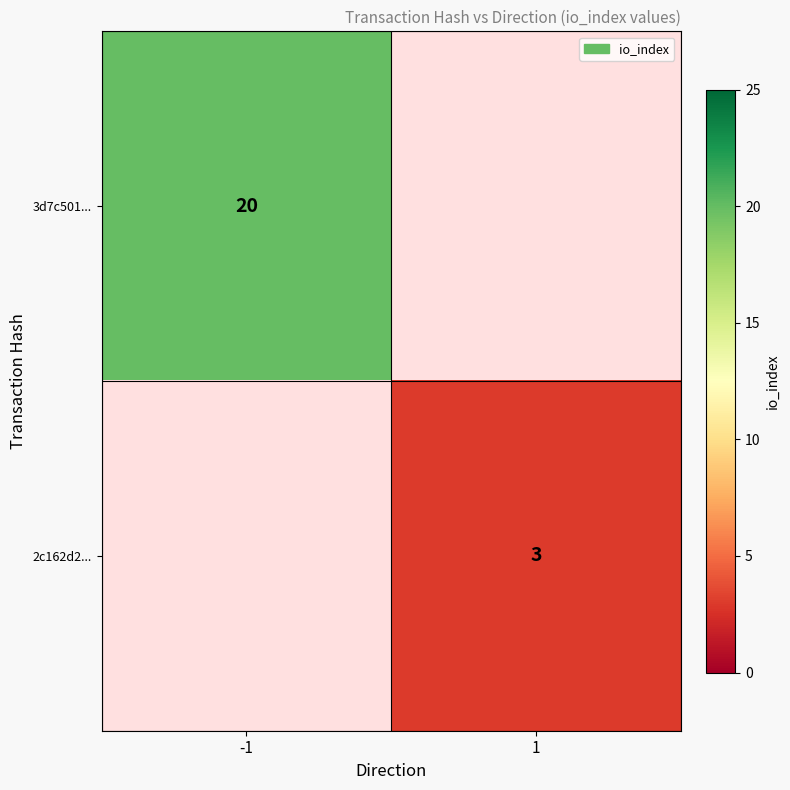

The value of 3d7c501... at -1 is 10. True or false?

False